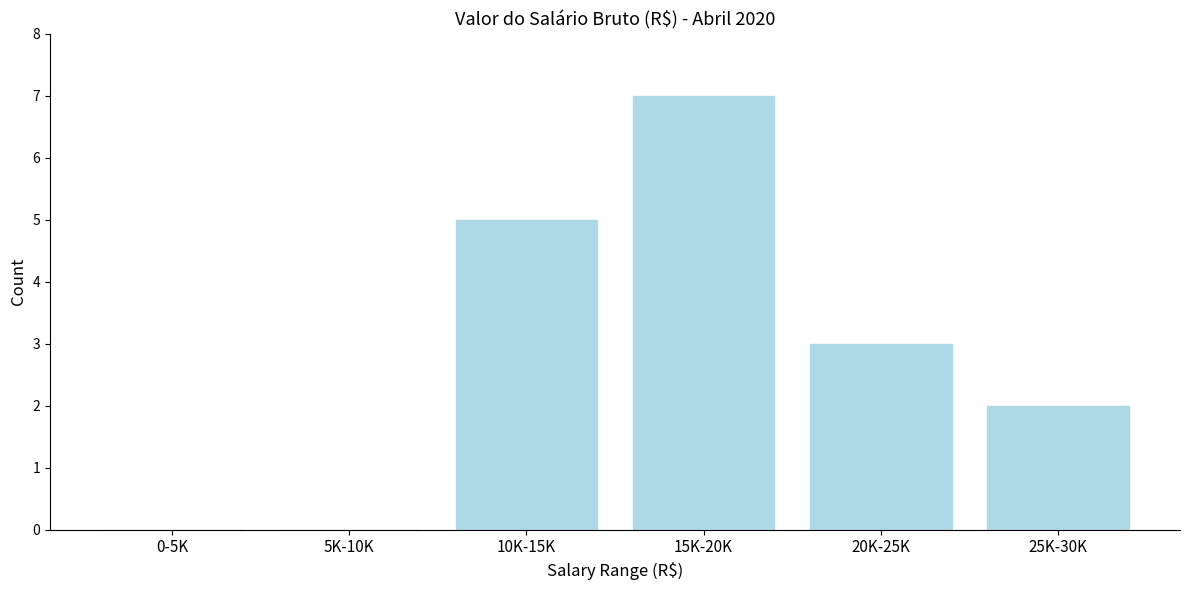

Reading right to left, what are all the values shown in this chart?

25K-30K=2	20K-25K=3	15K-20K=7	10K-15K=5	5K-10K=0	0-5K=0